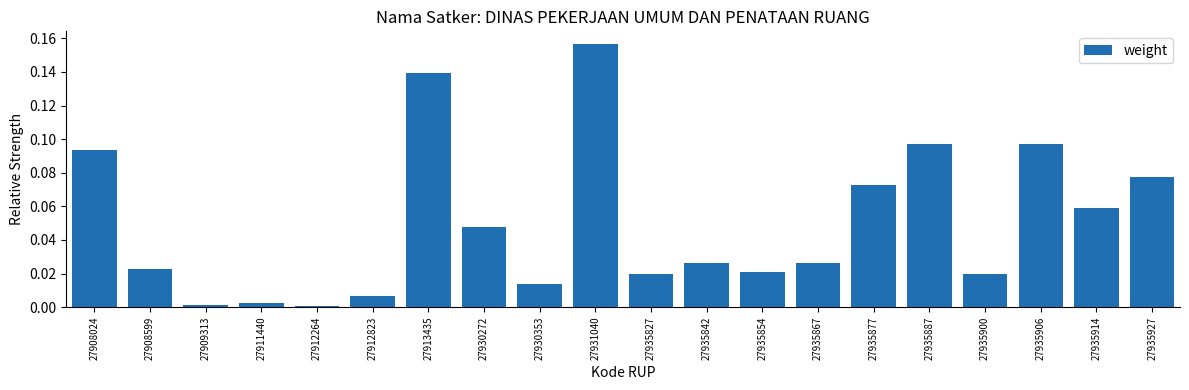

The chart shows a value of 0.0 at 27908599. True or false?

True